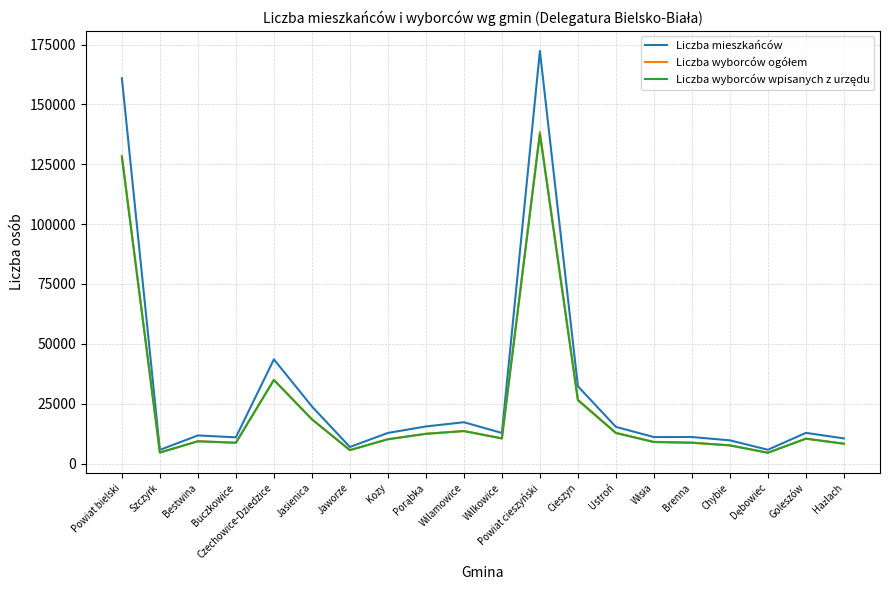

What is the spread (max minus min) of values at Powiat cieszyński?

34752